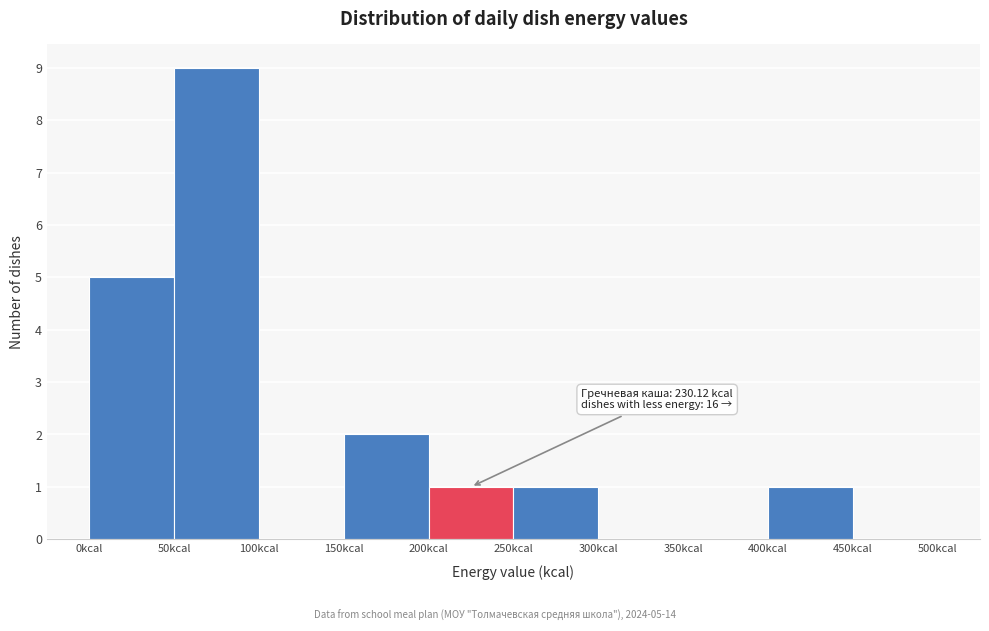

Over which range of the x-axis is the bar tallest?

50 to 100